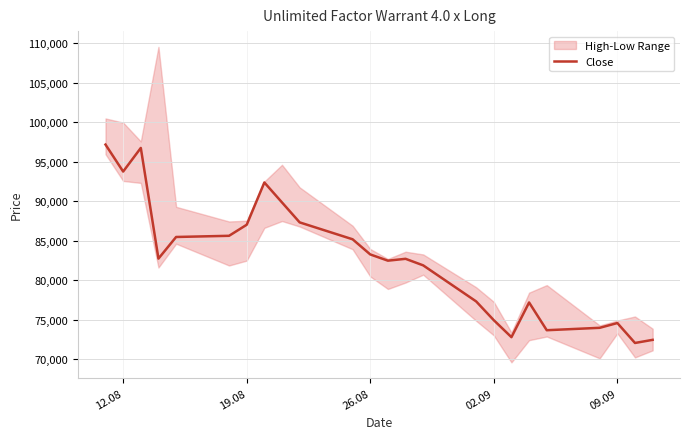

What is the minimum value for Close?

72060